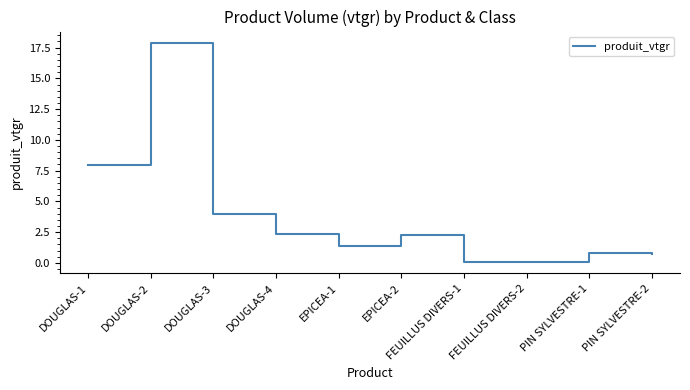

What value does the data have at FEUILLUS DIVERS-2?

0.1